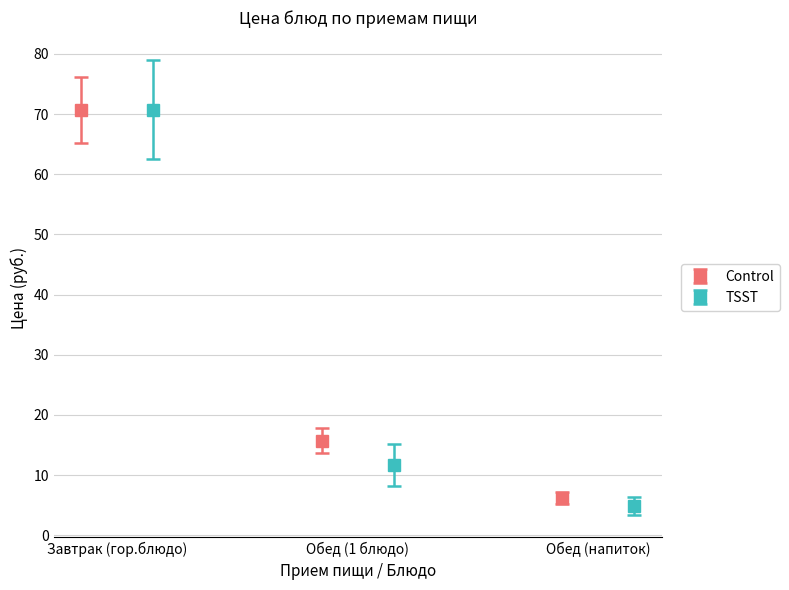

What is the value of the Control bar at the 1st from the left?

70.7